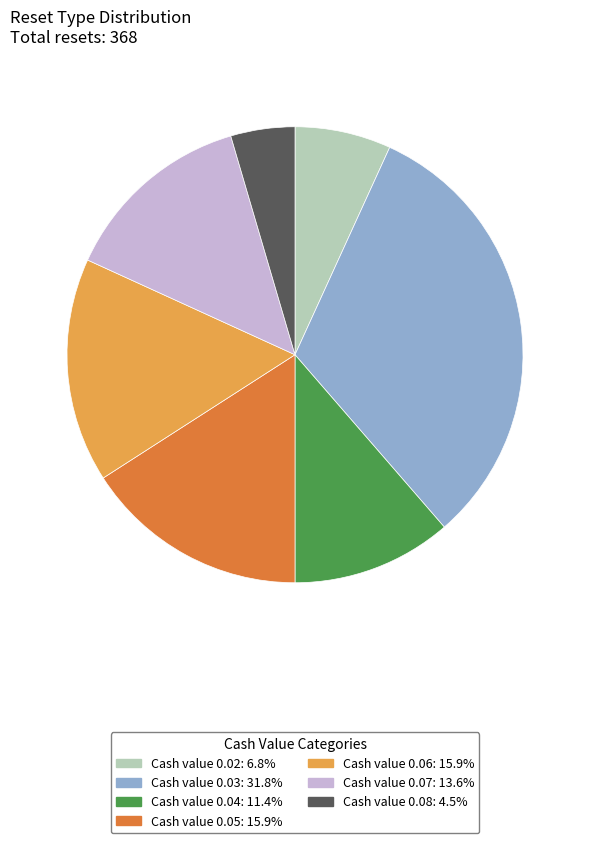

Is there a majority slice in this chart?

No